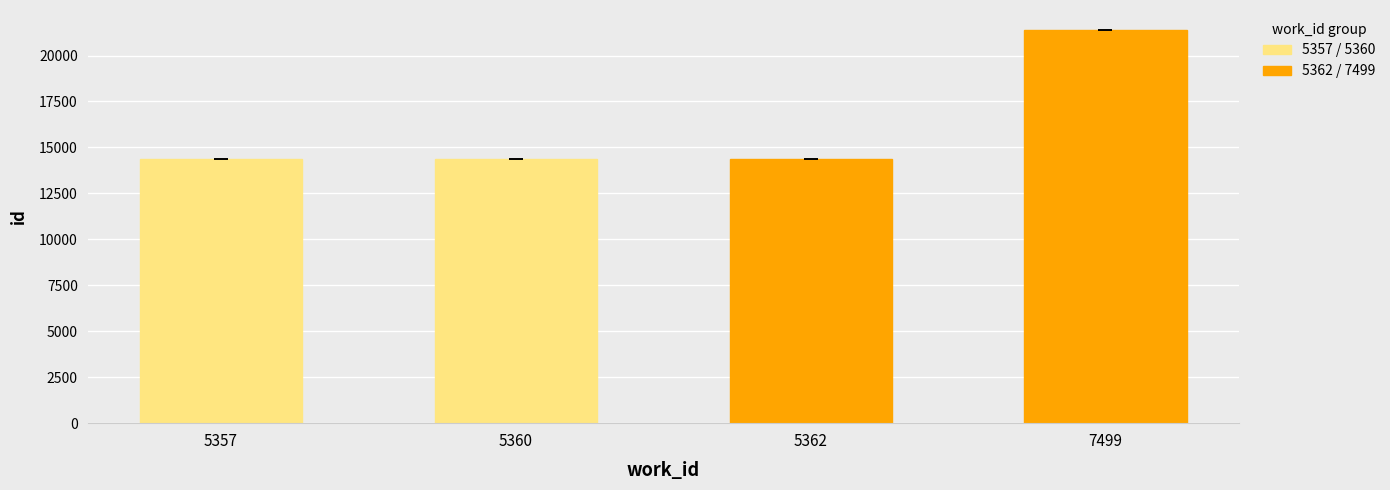

What is the sum of all 5362 / 7499 values?

35767